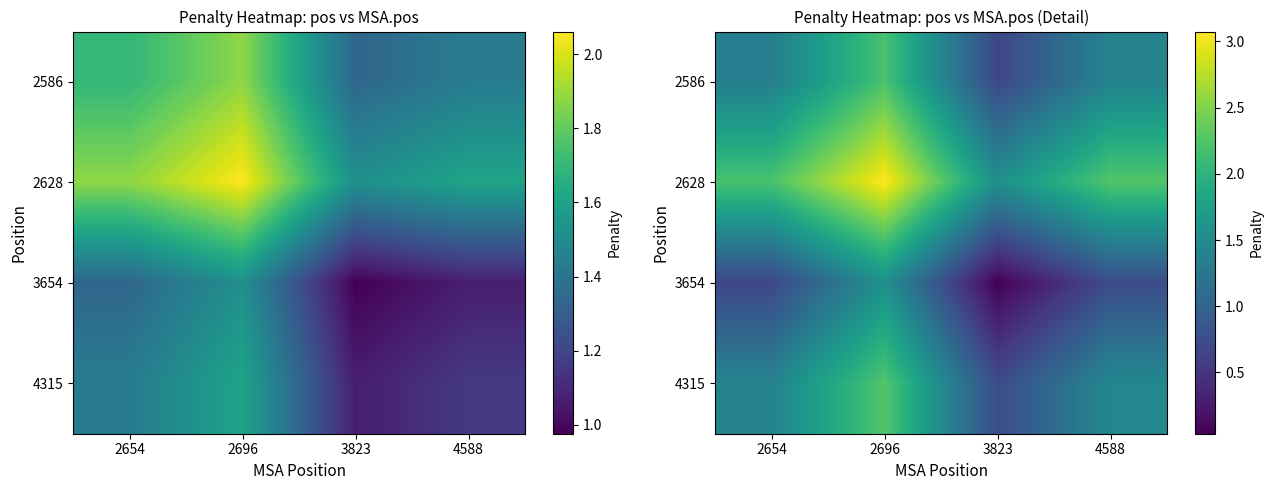

What is the spread (max minus min) of values at 4588?

1.5